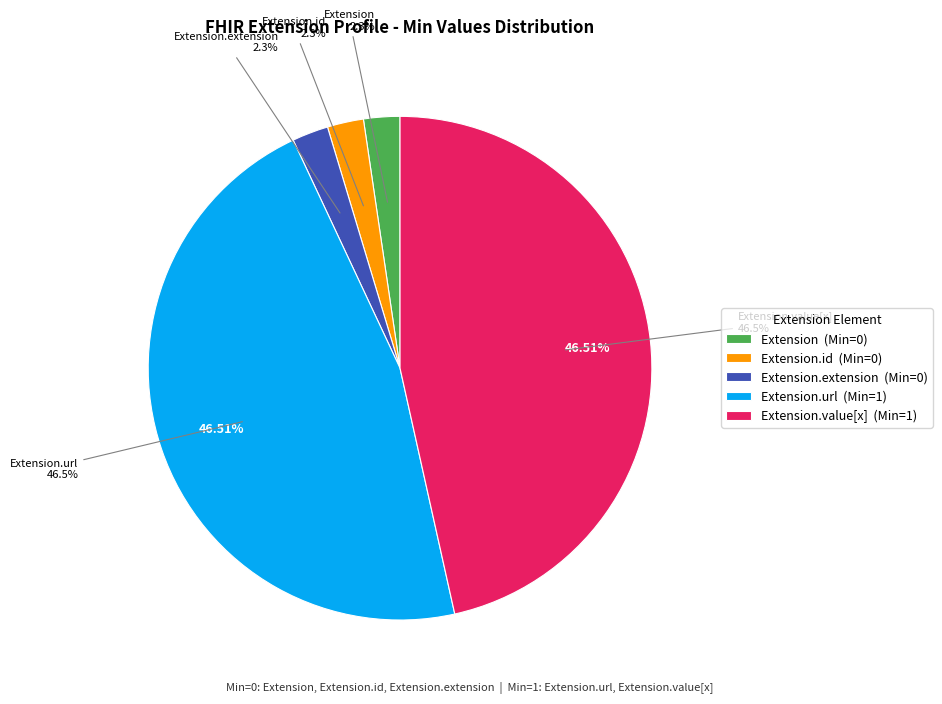

Do Extension.value[x] and Extension.url together represent more than half of the pie?

Yes